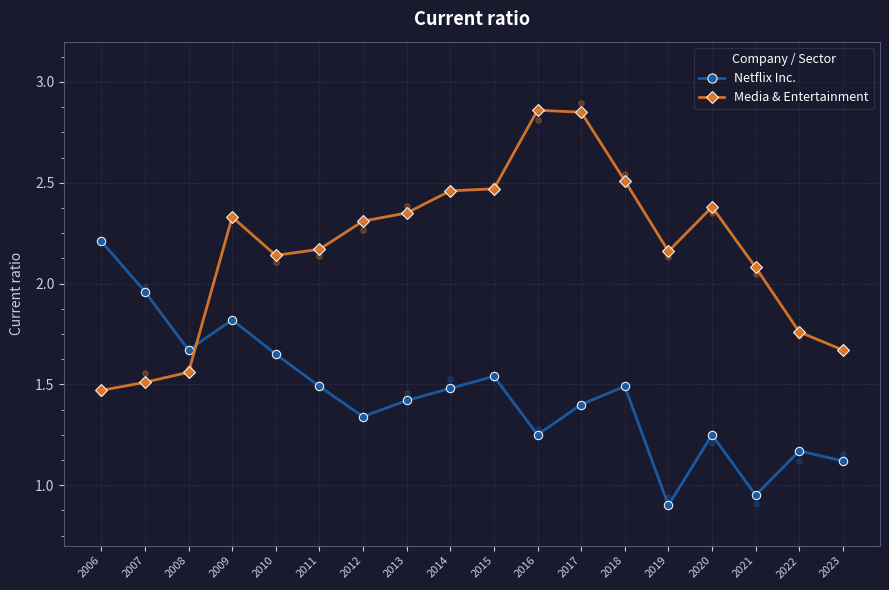

Which series has the largest Y range (max minus min)?

Media & Entertainment